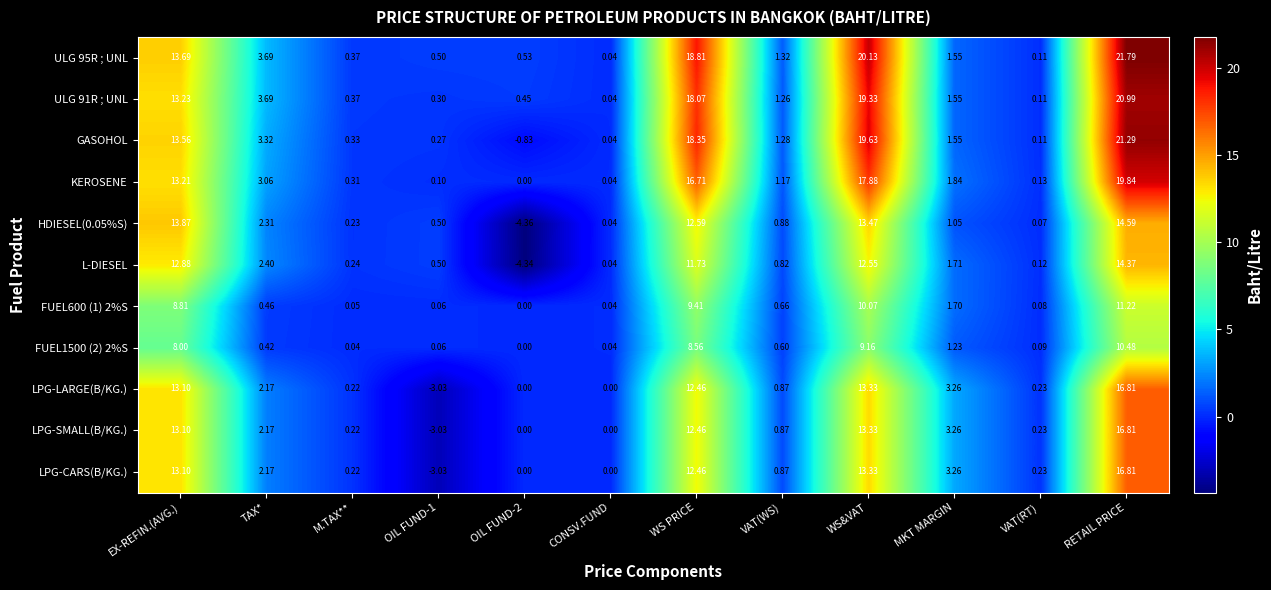

Which label corresponds to the largest value in the chart?

RETAIL PRICE